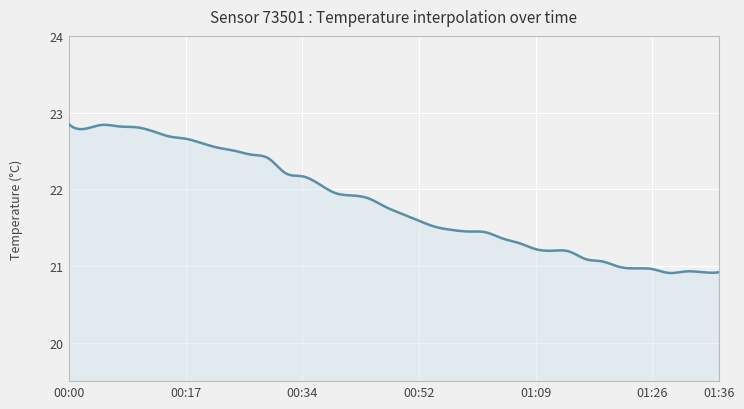

What is the greatest value displayed?

22.9